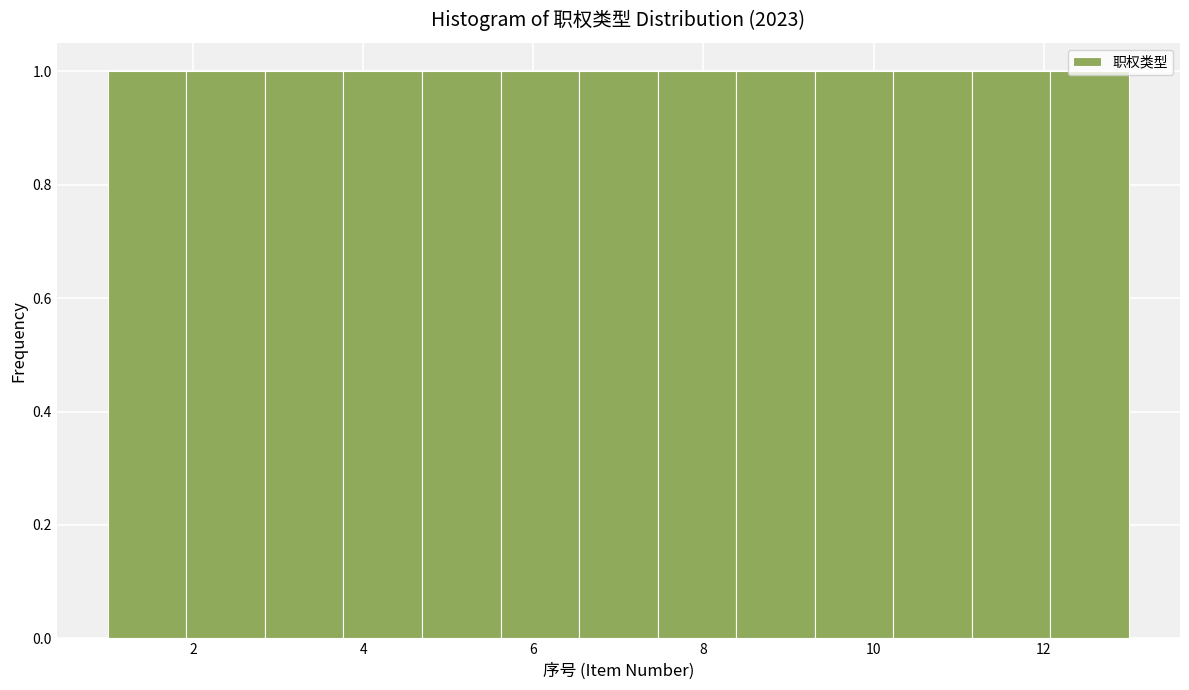

What is the height of the bar covering 5.6 to 6.6 on the x-axis? Neither the bar edges nor the heights are printed on the chart, so give them approximately, as read against the axes.

1